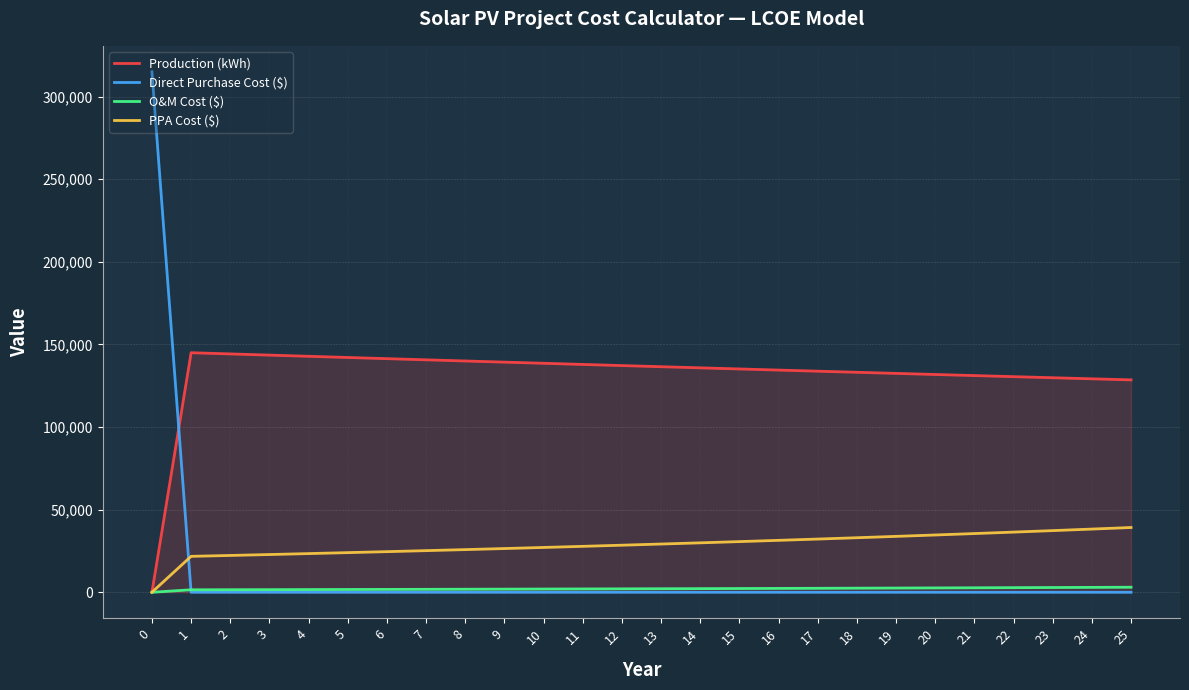

Which series has the largest range (max minus min)?

Direct Purchase Cost ($)